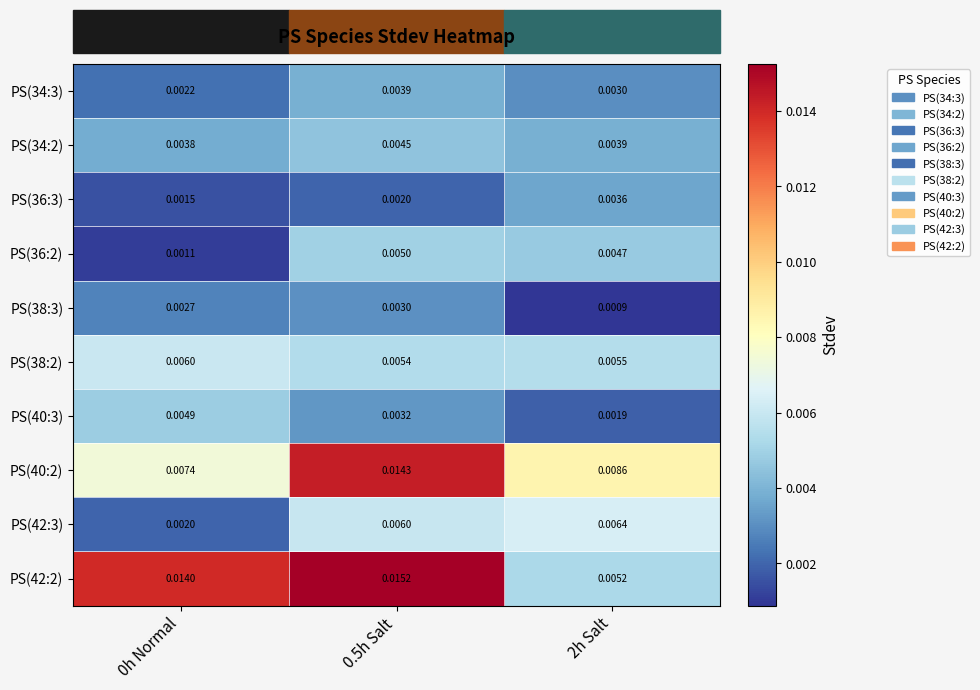

Is the value of PS(34:3) at 0h Normal greater than the value of PS(36:2) at 0h Normal?

Yes